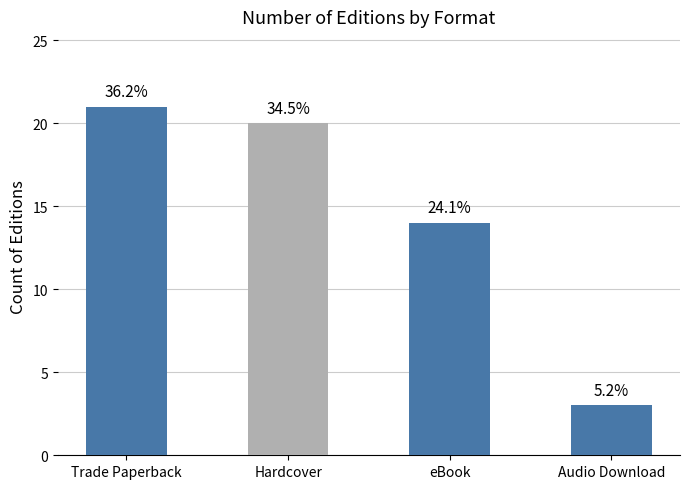

What is the ratio of the value at Trade Paperback to the value at Hardcover?

1.1